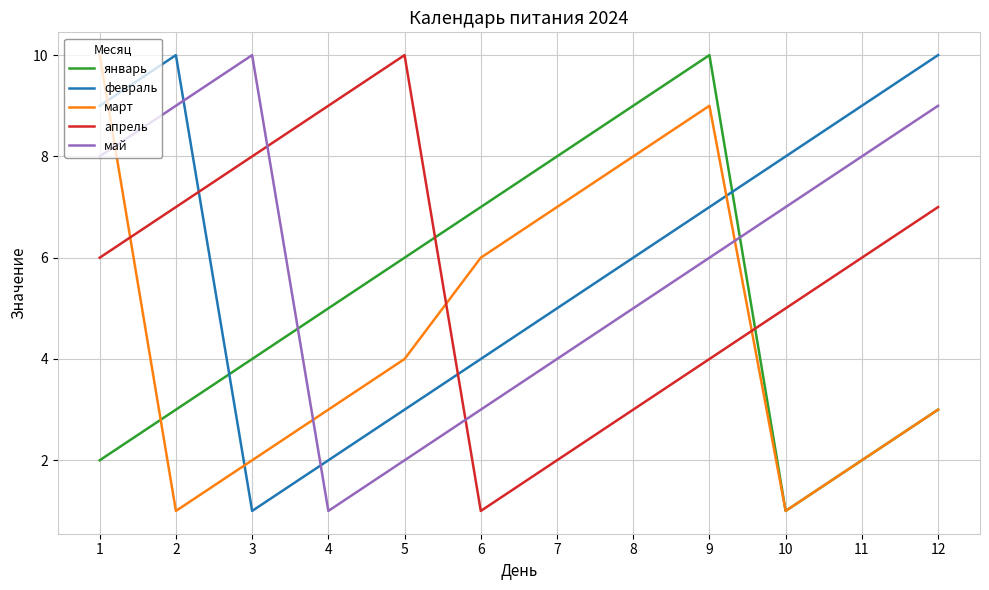

Which series has the largest total across all categories?

февраль